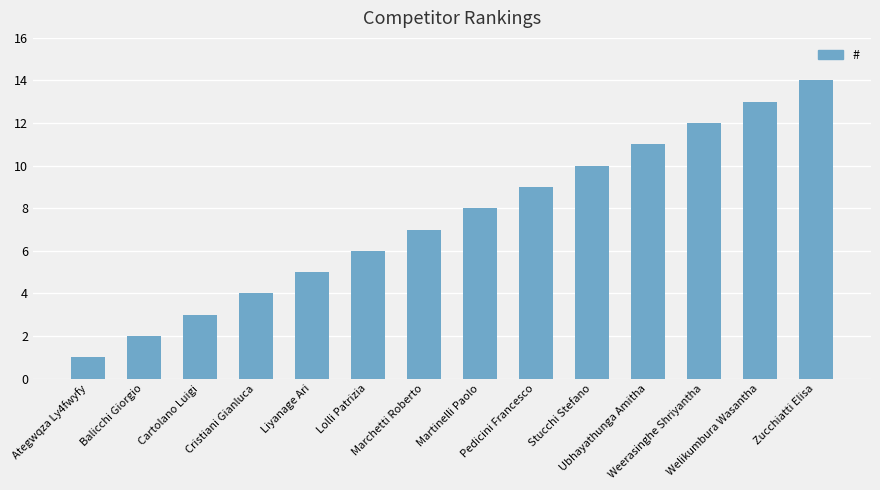

Approximately how many times larger is the value at Cartolano Luigi compared to Lolli Patrizia?

0.5